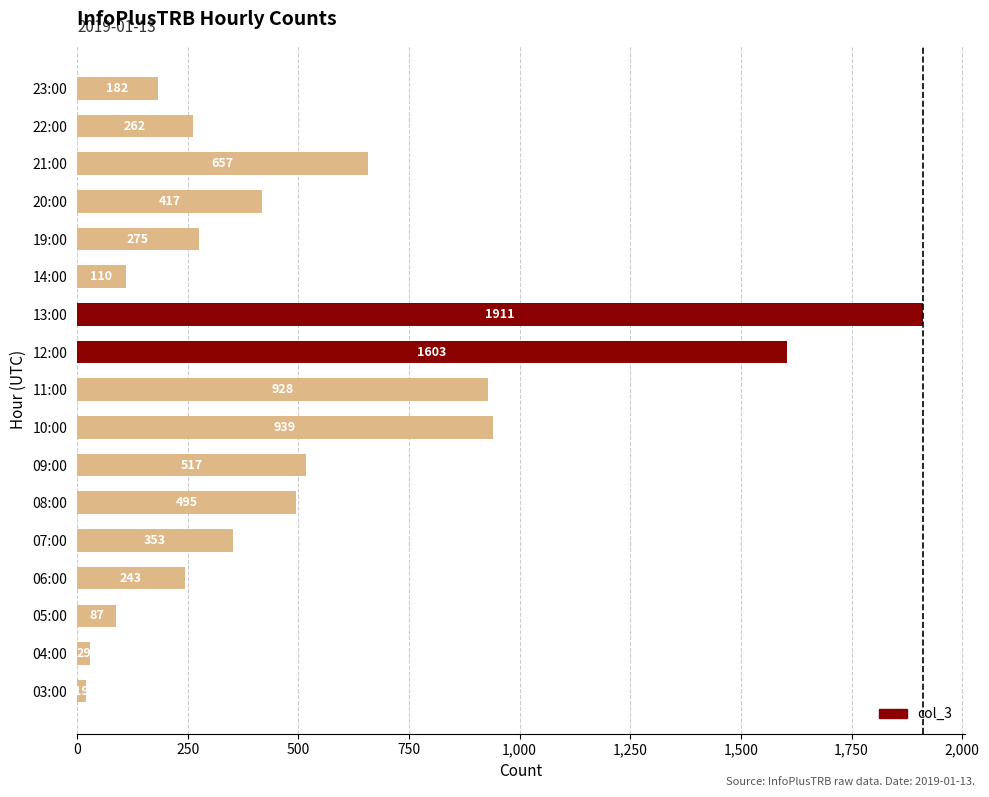

Rank the categories by value from highest to lowest.

13:00, 12:00, 10:00, 11:00, 21:00, 09:00, 08:00, 20:00, 07:00, 19:00, 22:00, 06:00, 23:00, 14:00, 05:00, 04:00, 03:00